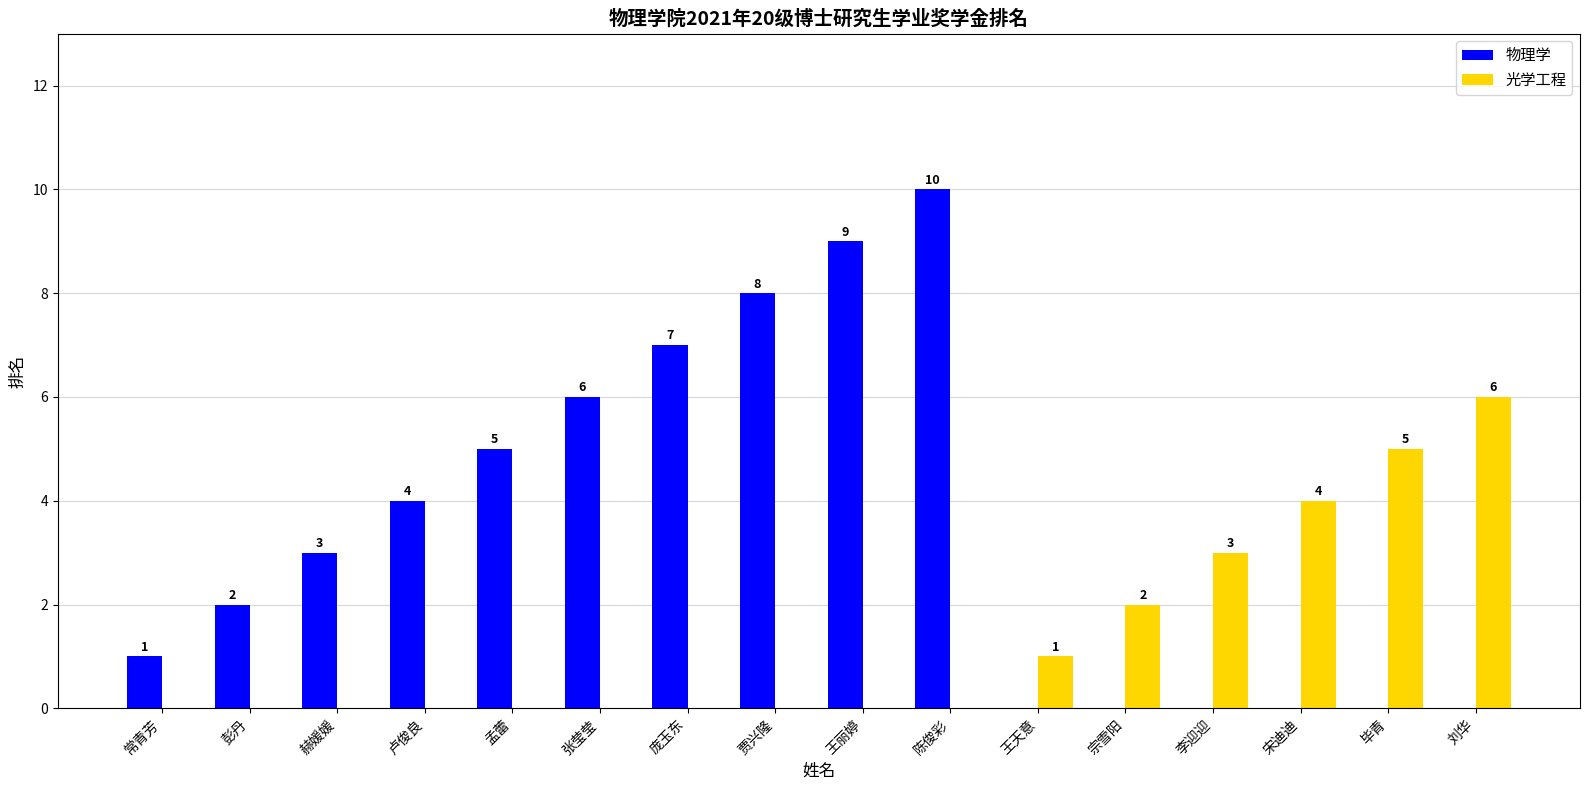

What is the greatest value displayed?

10